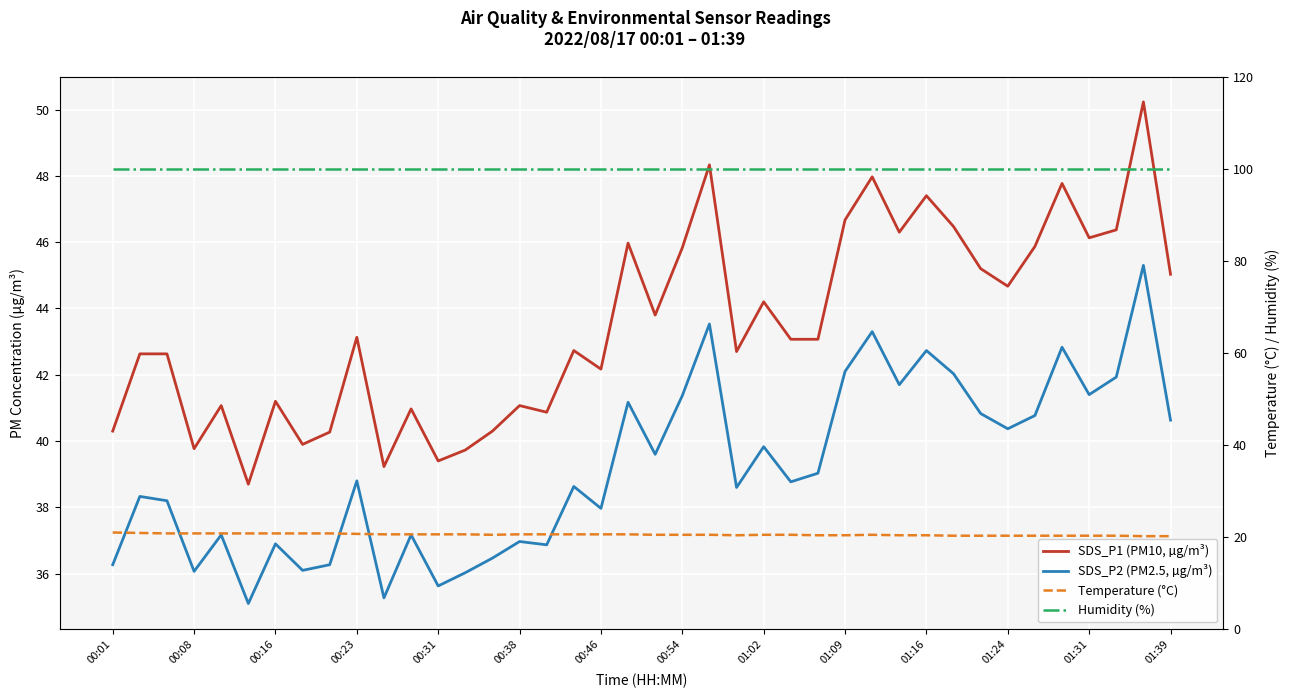

Which series changed the most between 00:08 and 00:46?

SDS_P1 (PM10, µg/m³)